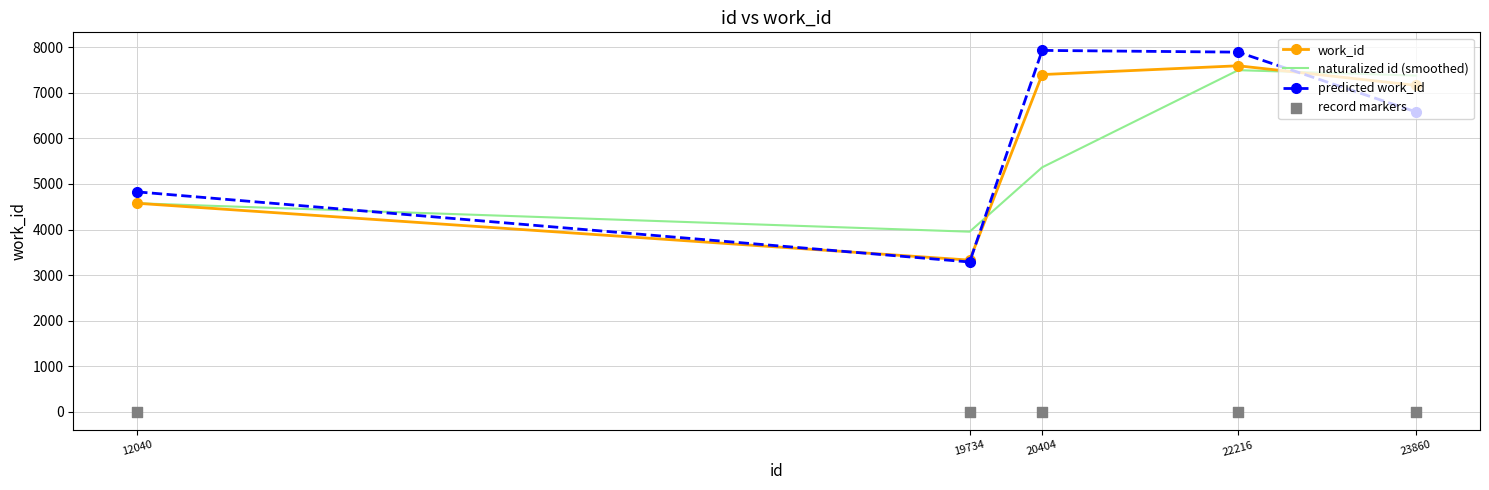

Which series has the largest total across all categories?

predicted work_id